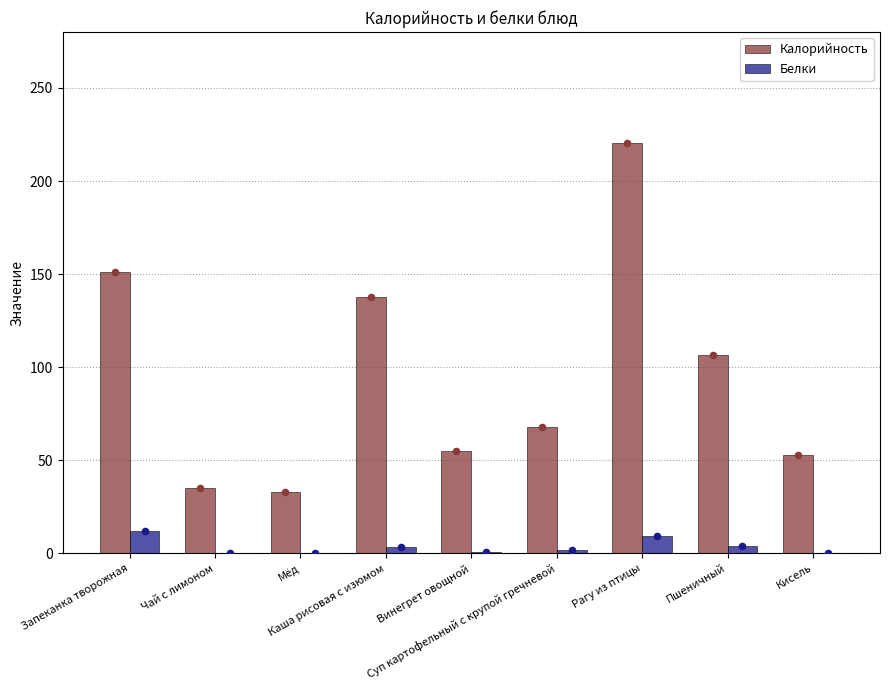

Which series reaches the minimum Y coordinate?

Белки